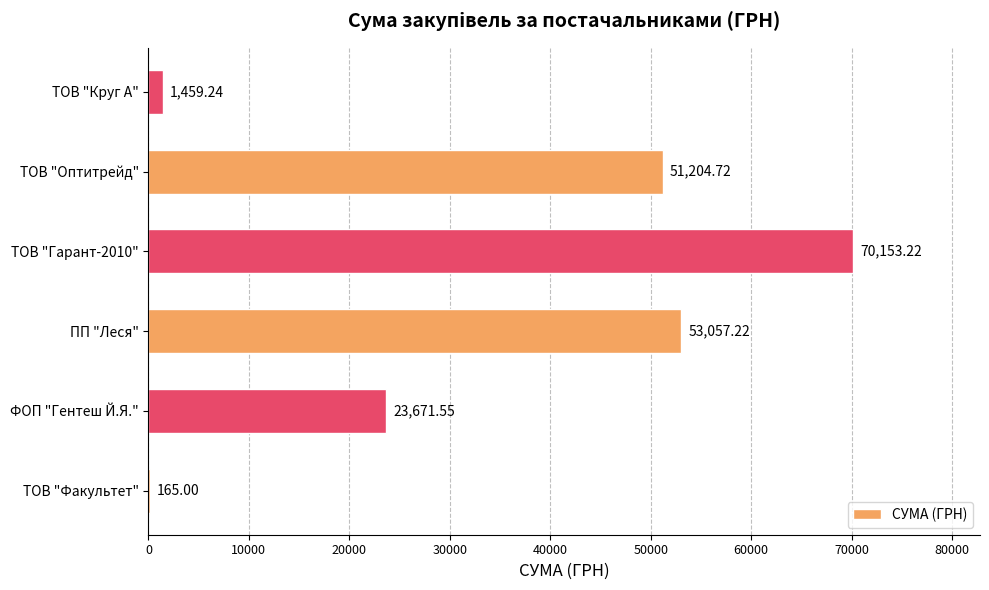

What is the change in value from ТОВ "Оптитрейд" to ТОВ "Круг А"?

-49745.5